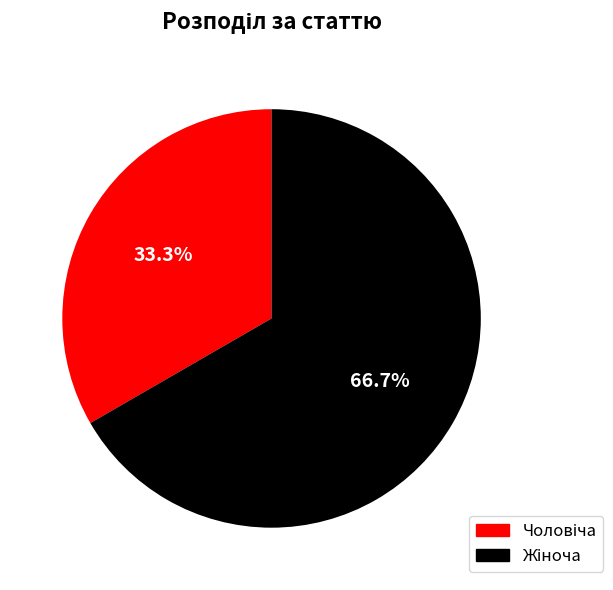

Is there a majority slice in this chart?

Yes